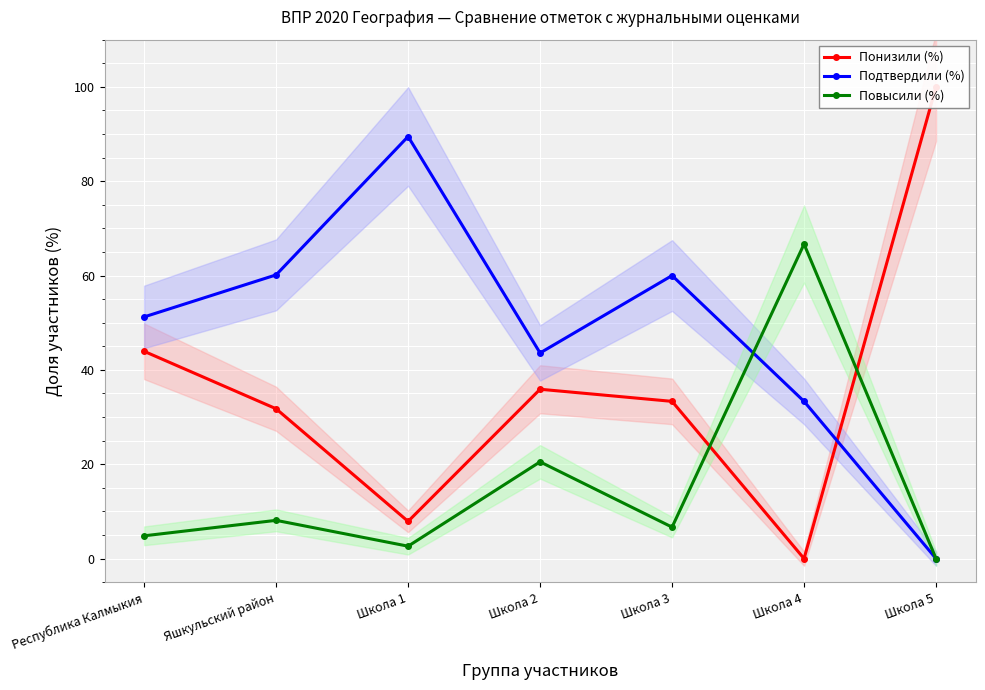

Which category has the lowest value in the Повысили (%) series?

Школа 5